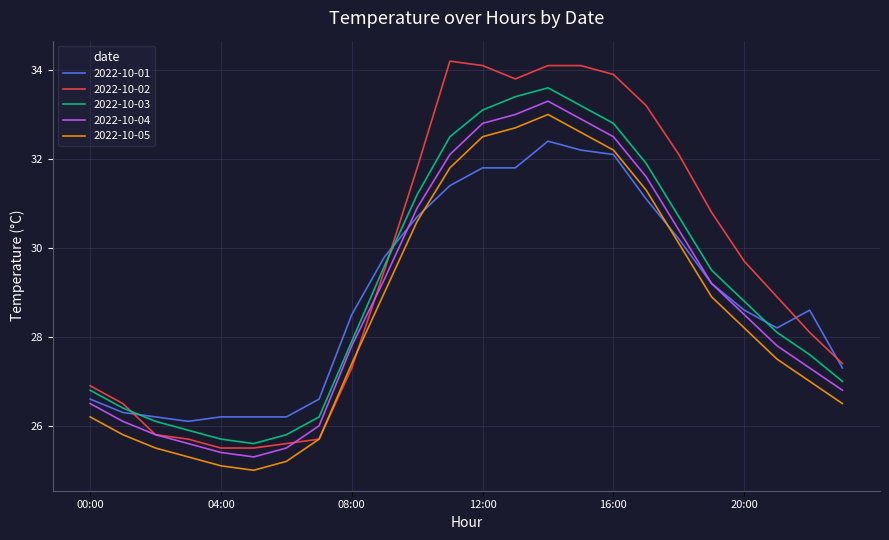

Reading left to right, transcribe all the data shown in this chart.

2022-10-01: 26.6	26.3	26.2	26.1	26.2	26.2	26.2	26.6	28.5	29.8	30.7	31.4	31.8	31.8	32.4	32.2	32.1	31.1	30.2	29.2	28.6	28.2	28.6	27.3
2022-10-02: 26.9	26.5	25.8	25.7	25.5	25.5	25.6	25.7	27.3	29.5	31.8	34.2	34.1	33.8	34.1	34.1	33.9	33.2	32.1	30.8	29.7	28.9	28.1	27.4
2022-10-03: 26.8	26.4	26.1	25.9	25.7	25.6	25.8	26.2	27.9	29.6	31.2	32.5	33.1	33.4	33.6	33.2	32.8	31.9	30.7	29.5	28.8	28.1	27.6	27.0
2022-10-04: 26.5	26.1	25.8	25.6	25.4	25.3	25.5	26.0	27.8	29.3	30.9	32.1	32.8	33.0	33.3	32.9	32.5	31.6	30.4	29.2	28.5	27.8	27.3	26.8
2022-10-05: 26.2	25.8	25.5	25.3	25.1	25.0	25.2	25.7	27.4	29.0	30.6	31.8	32.5	32.7	33.0	32.6	32.2	31.3	30.1	28.9	28.2	27.5	27.0	26.5